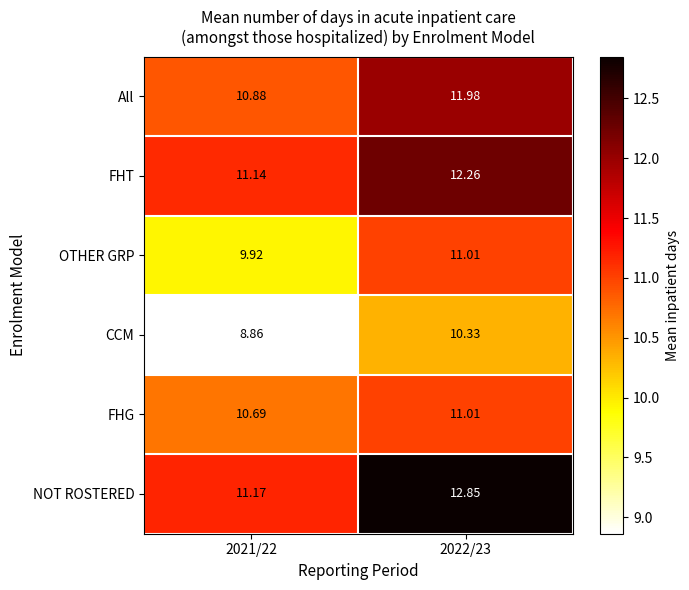

How many distinct data groups are displayed?

6